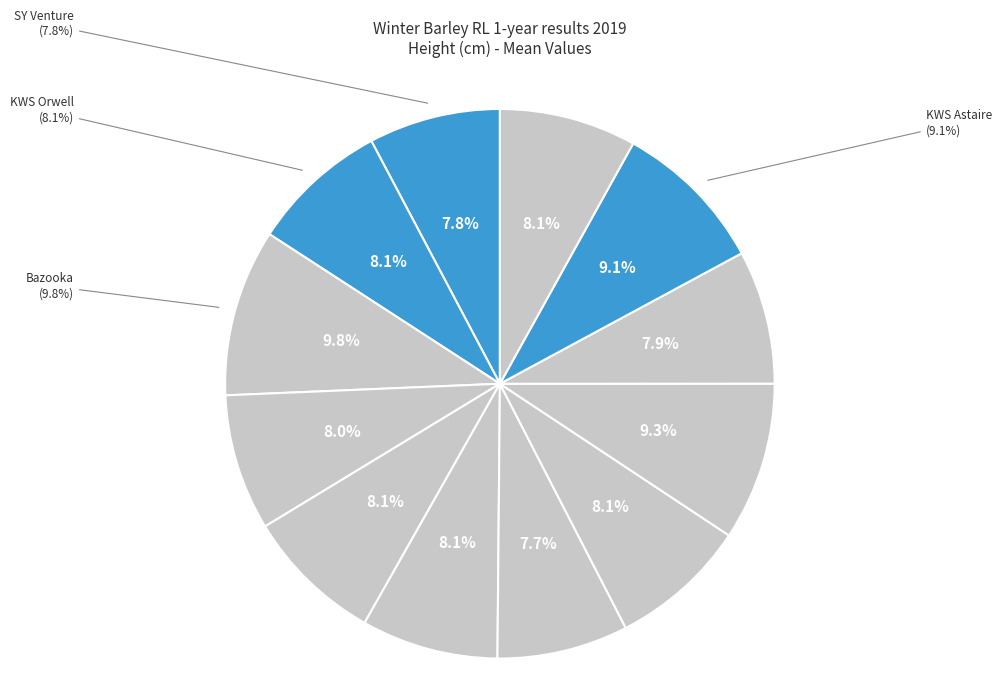

How many slices are in this pie chart?

12